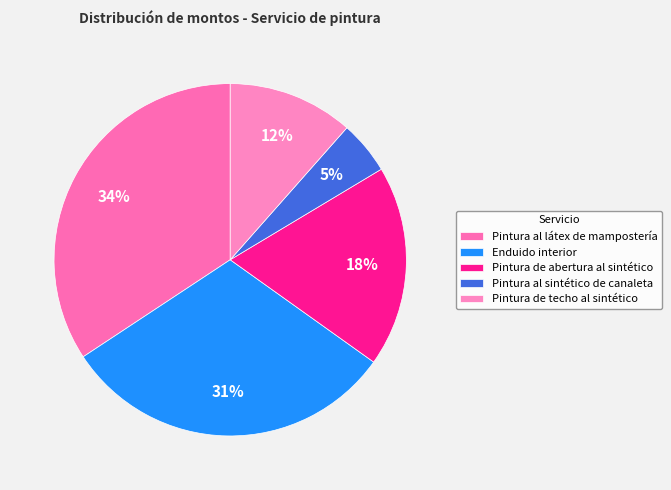

To the nearest percent, what is the average slice percentage?

20%